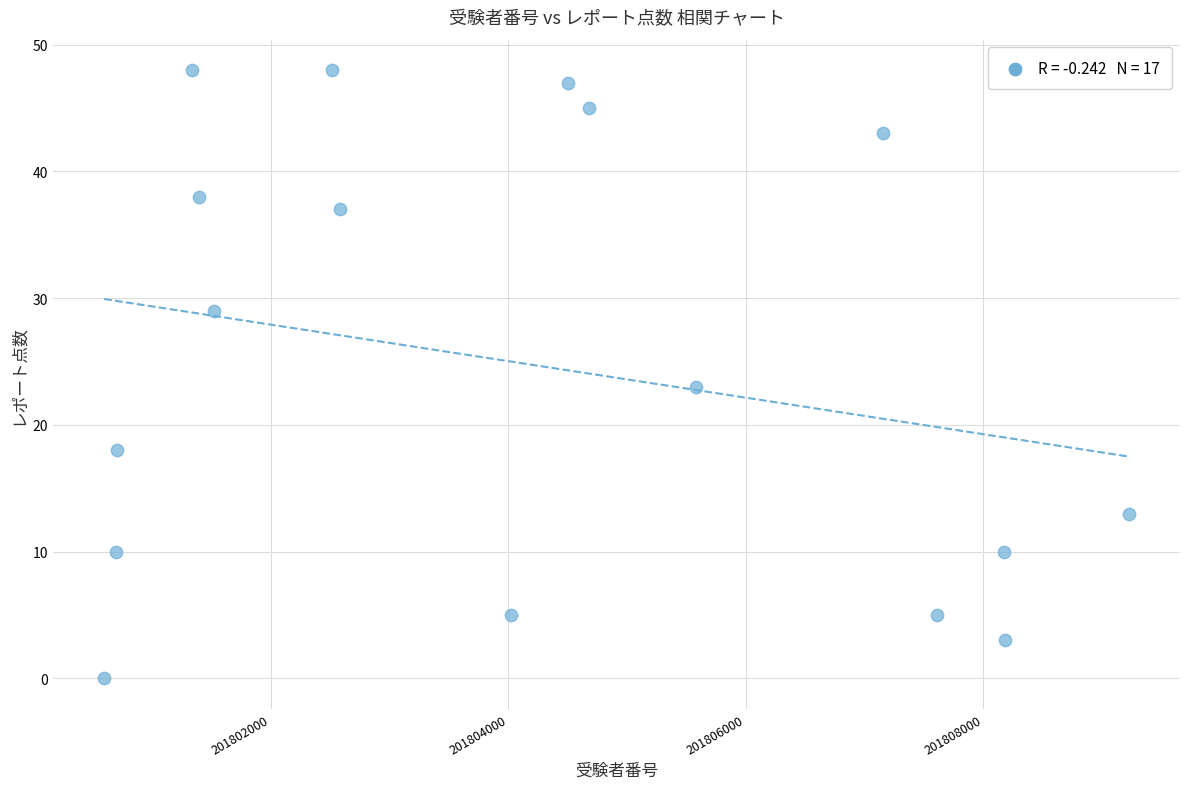

What is the range of Y values (max minus min)?

48